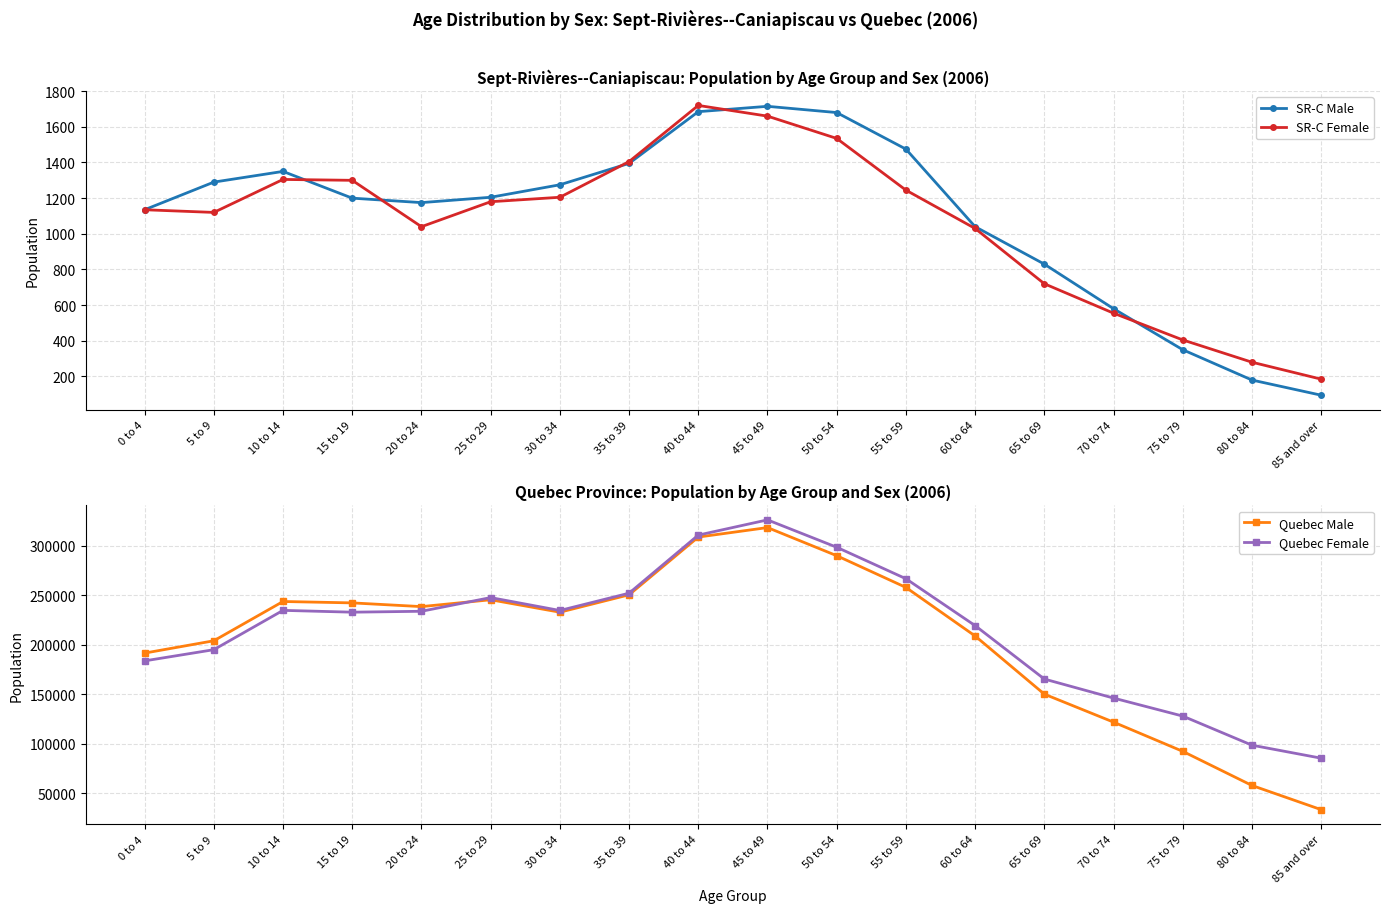

Is it true that Quebec Male equals 136927 at 40 to 44?

False